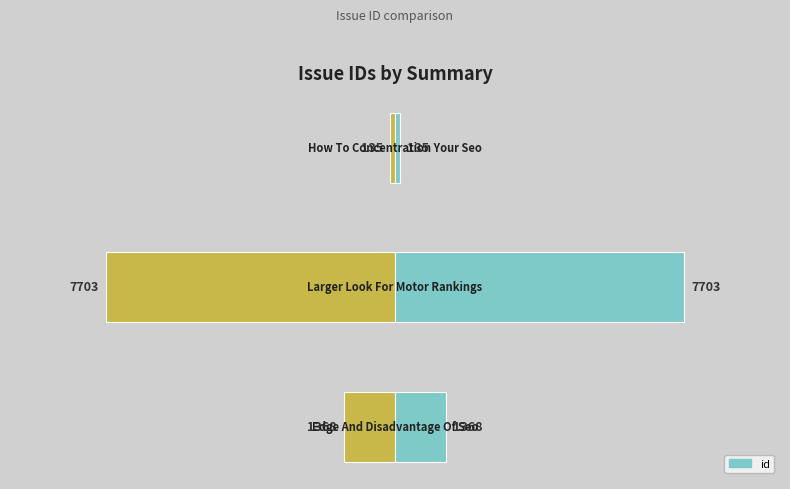

What is the value of the 1st bar from the left?

1368